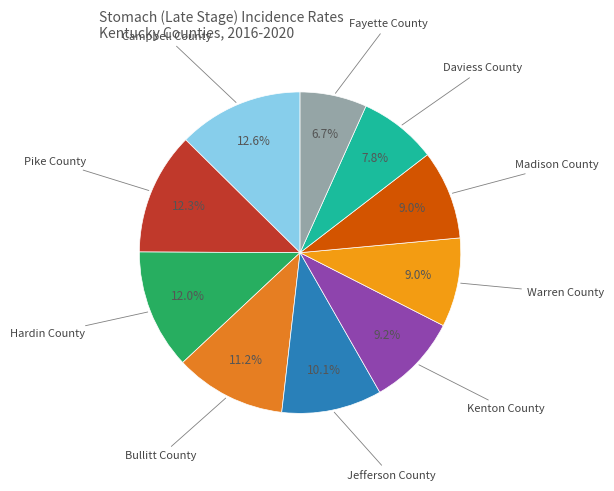

How many slices are in this pie chart?

10